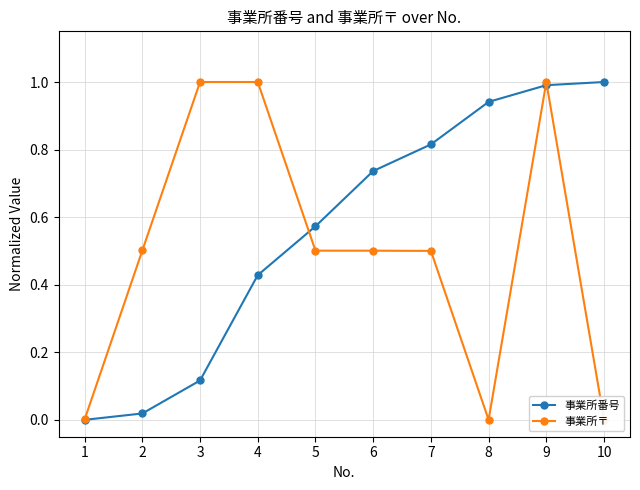

True or false: 事業所〒 has a value of 0.3 at 2.

False